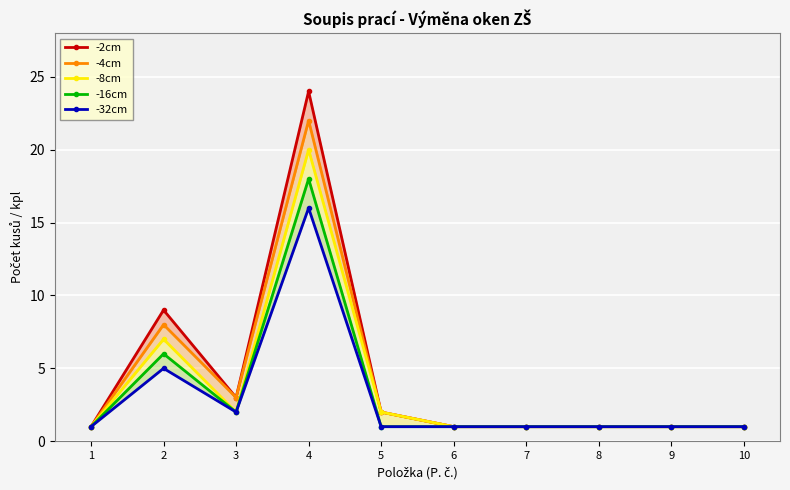

True or false: -16cm and -8cm cross at least once.

False